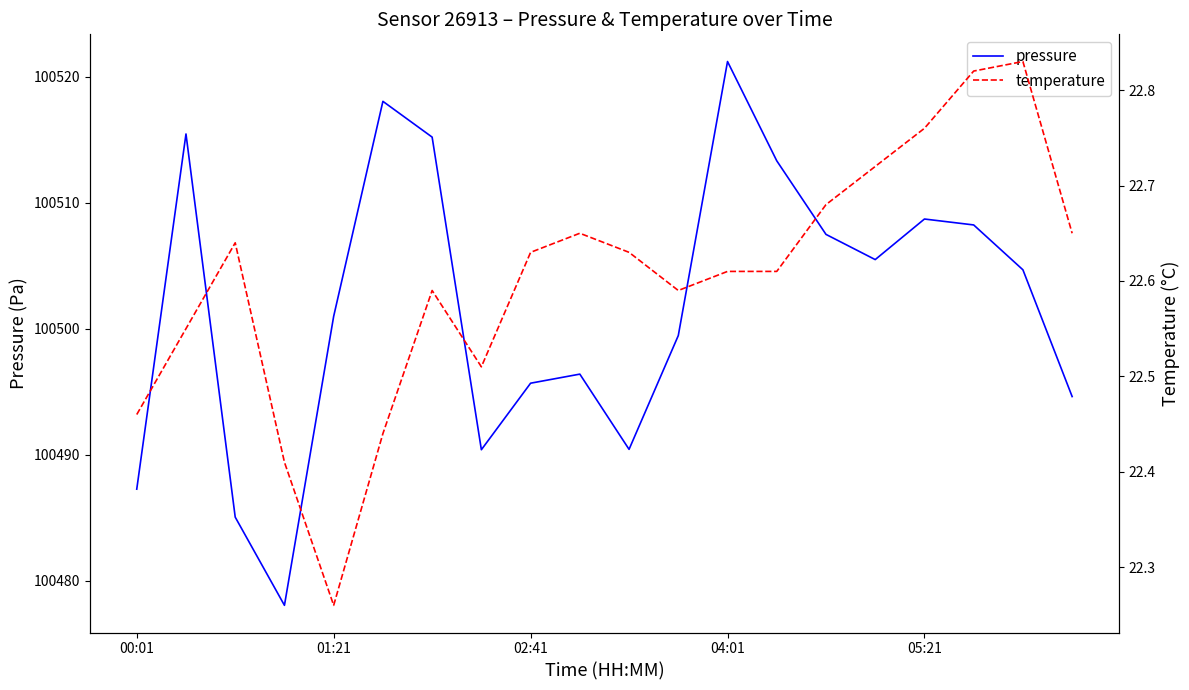

Rank the series by their average value, from highest to lowest.

pressure, temperature